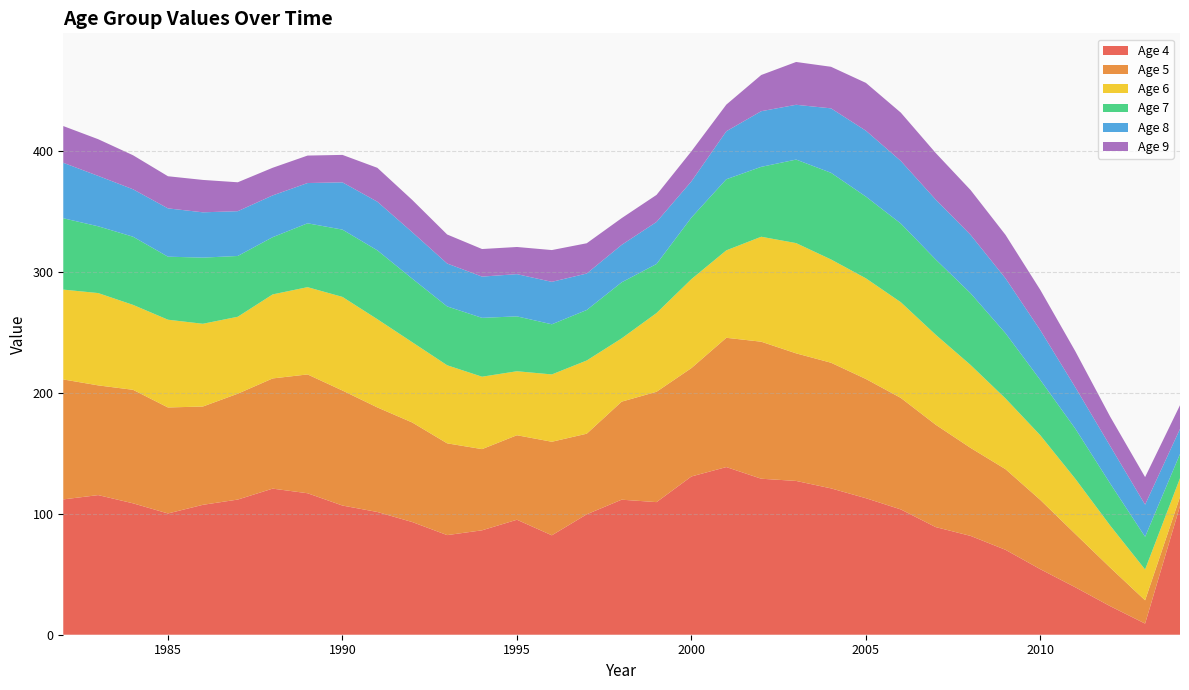

Reading left to right, list all the values displayed in this chart.

4: 111.9	115.5	108.7	100.3	107.4	111.8	120.8	117.0	106.8	101.5	93.2	82.4	86.3	95.1	82.2	99.6	111.7	109.7	130.9	138.6	129.0	127.2	121.0	112.9	103.6	89.0	81.7	70.2	54.1	39.2	23.6	9.2	106.4
5: 99.2	90.7	93.9	87.7	81.3	87.5	91.1	98.2	95.1	86.5	82.3	75.9	67.1	69.9	77.4	66.7	81.1	91.2	89.6	106.9	113.3	105.5	103.9	98.6	92.2	84.6	72.8	66.7	57.3	44.1	31.9	19.2	7.5
6: 74.3	76.3	70.2	72.6	68.4	63.6	69.5	72.2	77.4	73.0	66.4	64.6	59.9	52.9	55.7	60.5	52.3	65.1	73.6	72.3	86.8	91.2	85.4	83.2	79.1	74.4	68.6	58.5	53.4	45.6	34.8	25.5	15.5
7: 59.0	55.2	56.4	52.1	54.7	50.3	47.3	52.8	55.6	56.9	52.5	48.6	48.7	45.4	41.5	41.8	46.4	40.5	50.9	58.8	57.8	69.1	71.7	67.6	65.0	62.2	59.3	54.0	45.7	41.4	34.8	27.1	20.1
8: 45.9	41.7	39.2	40.0	37.5	37.0	34.5	33.3	39.1	40.2	38.5	35.5	34.1	34.9	35.1	30.2	31.0	34.8	29.9	39.7	46.0	45.3	53.3	54.5	51.8	49.5	48.3	45.4	41.1	34.2	31.0	26.6	20.7
9: 30.4	30.3	28.1	26.6	26.8	23.9	22.9	22.7	22.7	28.0	26.6	24.0	22.8	22.4	26.3	25.0	22.1	22.4	24.9	22.0	29.9	35.4	34.4	39.5	40.0	38.5	37.0	35.9	33.3	29.8	24.3	22.8	19.6